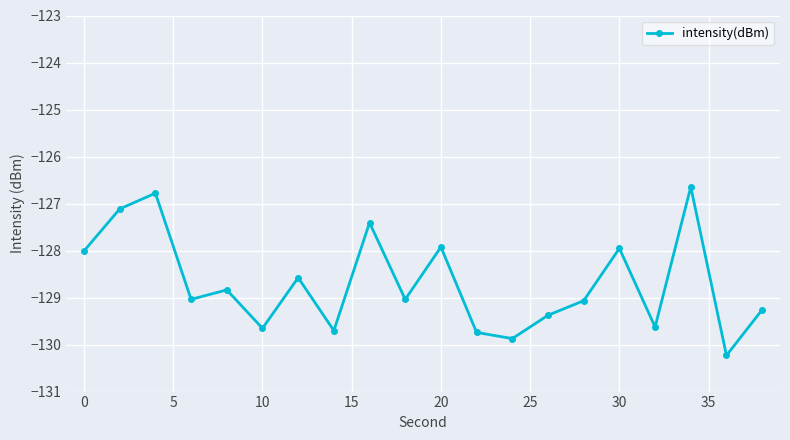

What is the maximum value shown in the chart?

-126.6